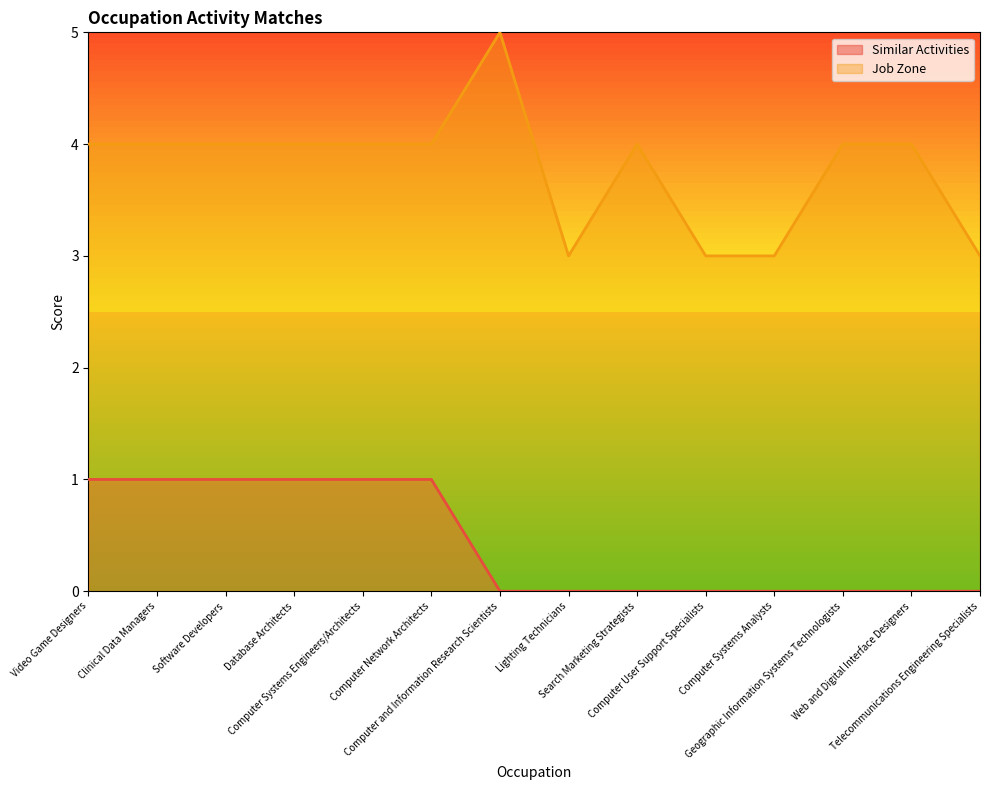

True or false: Job Zone and Similar Activities intersect in this chart.

False